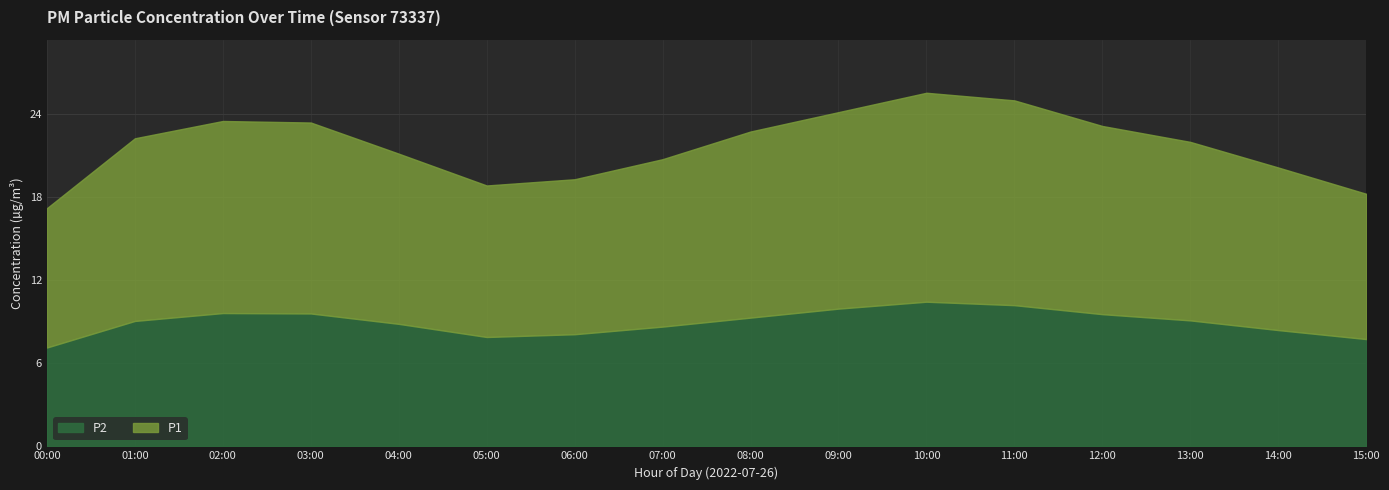

At which label does P2 reach its minimum?

00:00